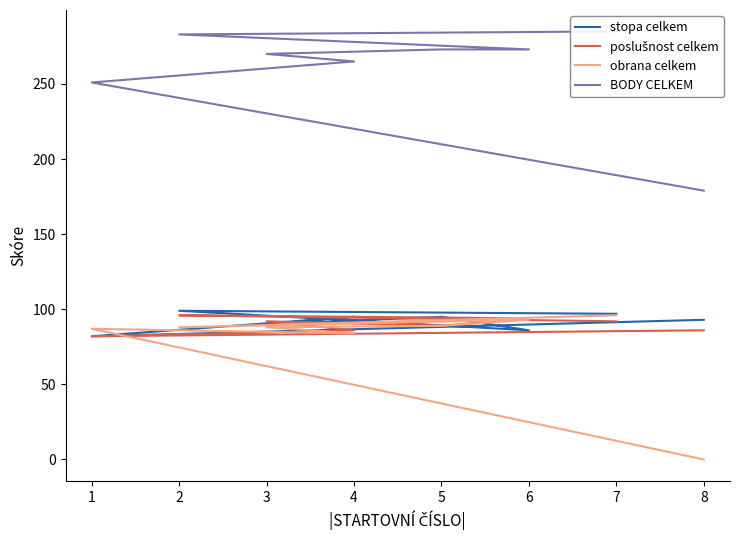

Between 2 and 8, which series saw the biggest shift?

BODY CELKEM